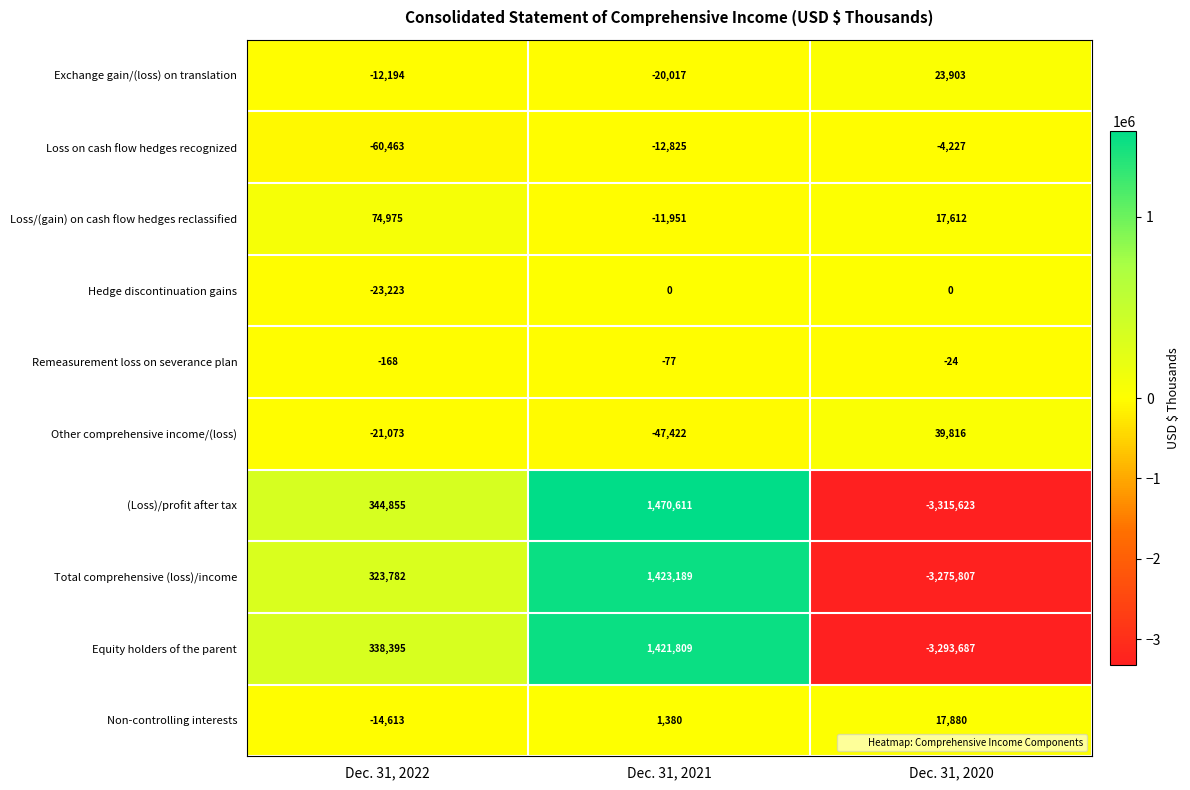

Read the Exchange gain/(loss) on translation value at Dec. 31, 2021.

-20017